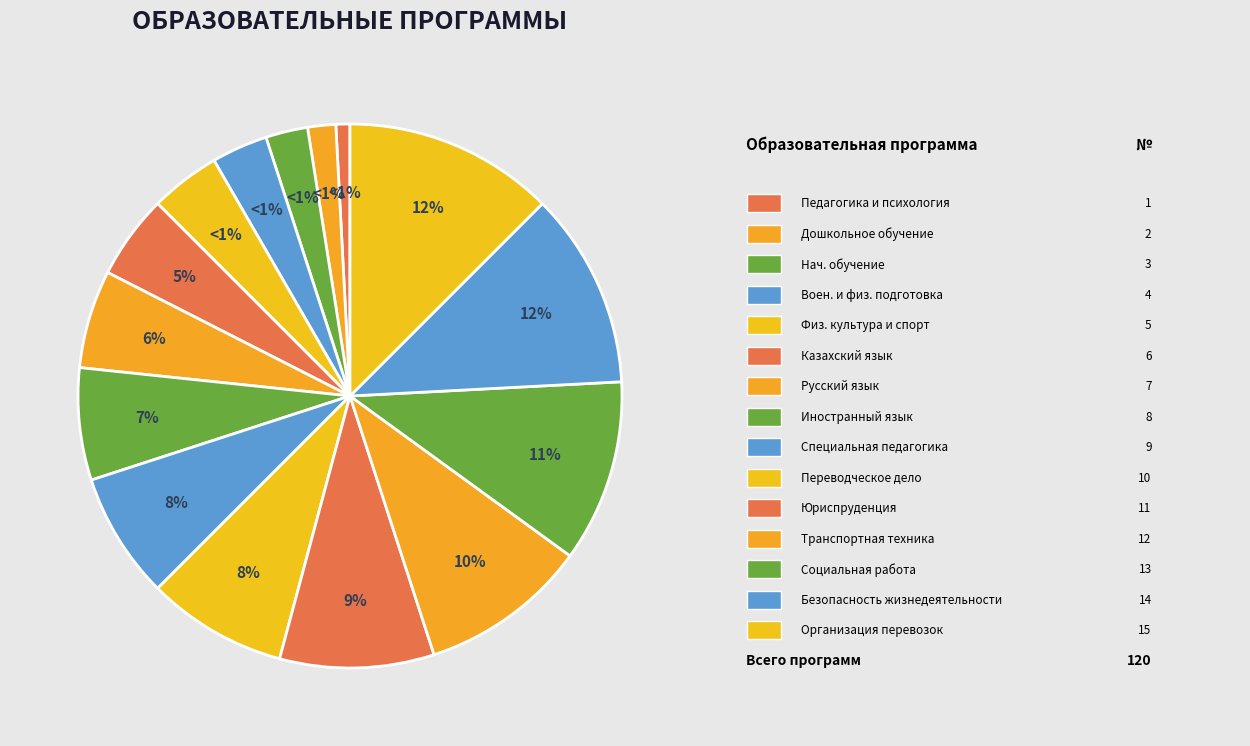

The Юриспруденция slice represents 17% of the pie. True or false?

False